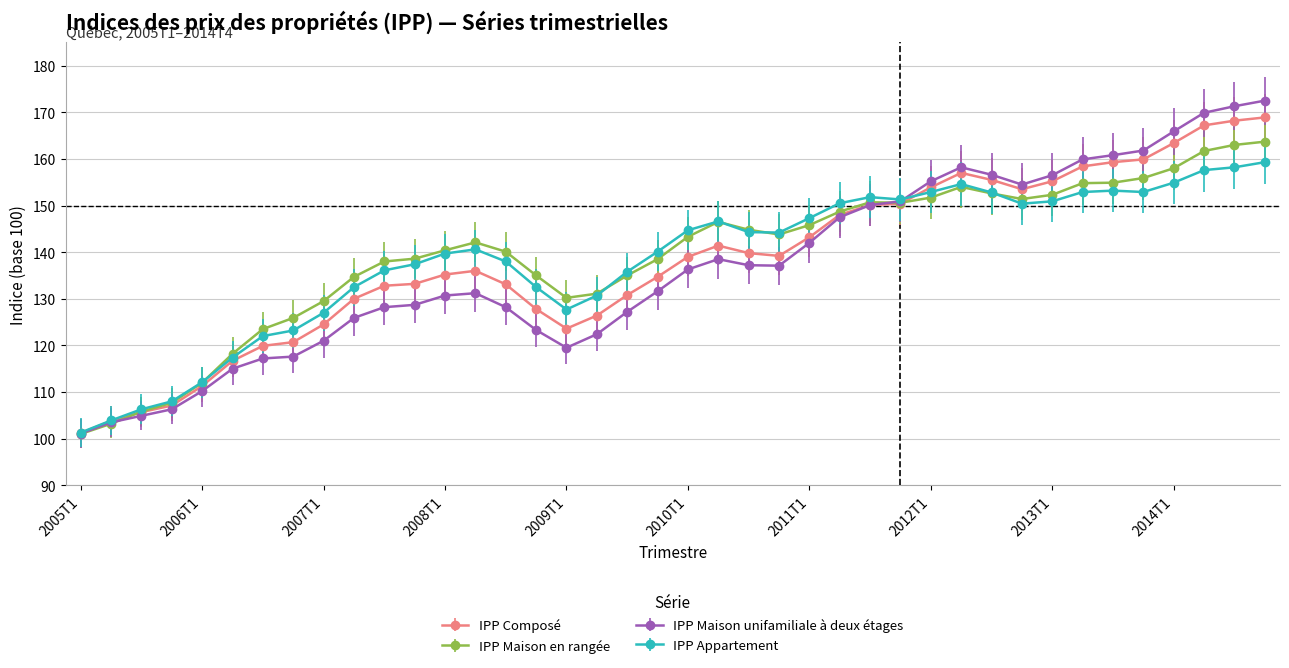

True or false: IPP Maison unifamiliale à deux étages has more than 1 points higher than both neighbors.

True